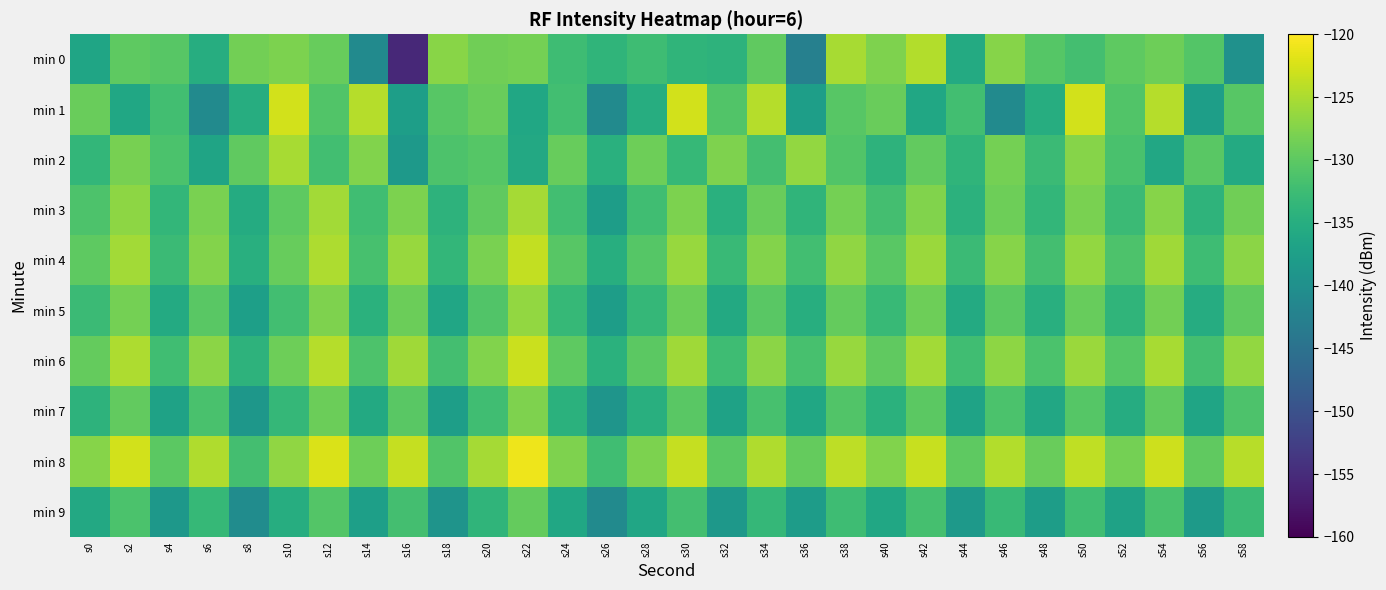

What is the difference between the highest and lowest values at s30?

11.2